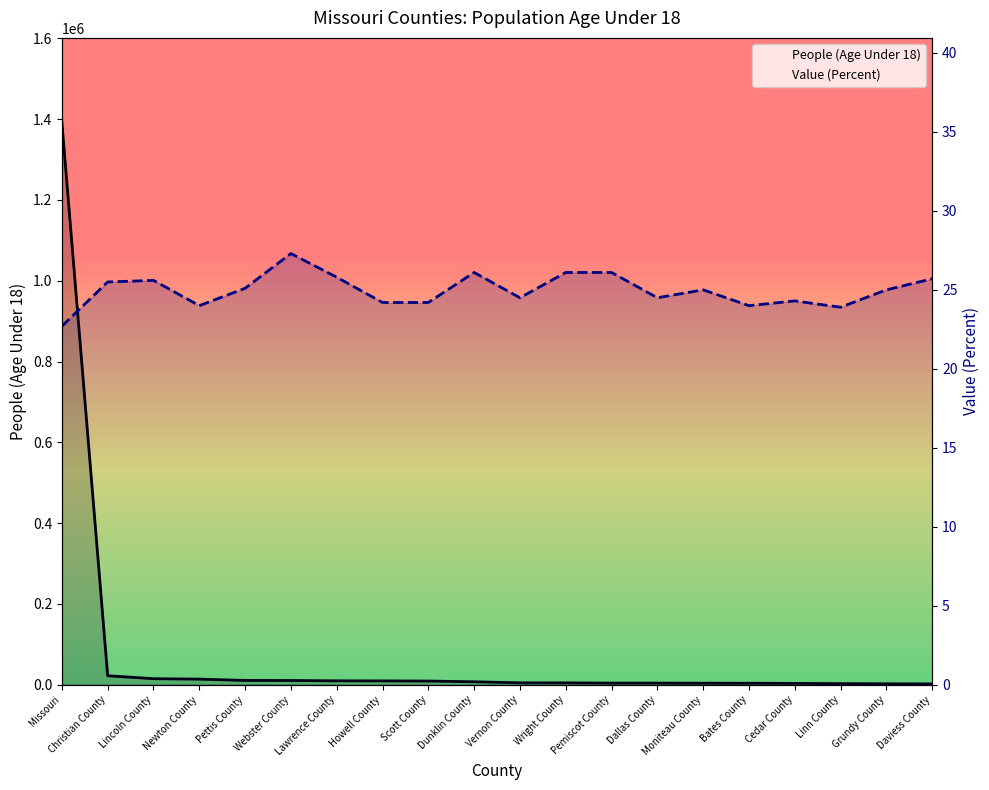

What is the label of the 7th point from the left?

Lawrence County